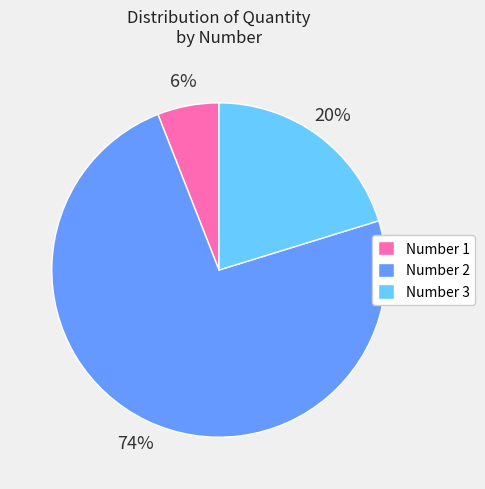

Is it true that Number 1 is 20% of the pie?

False